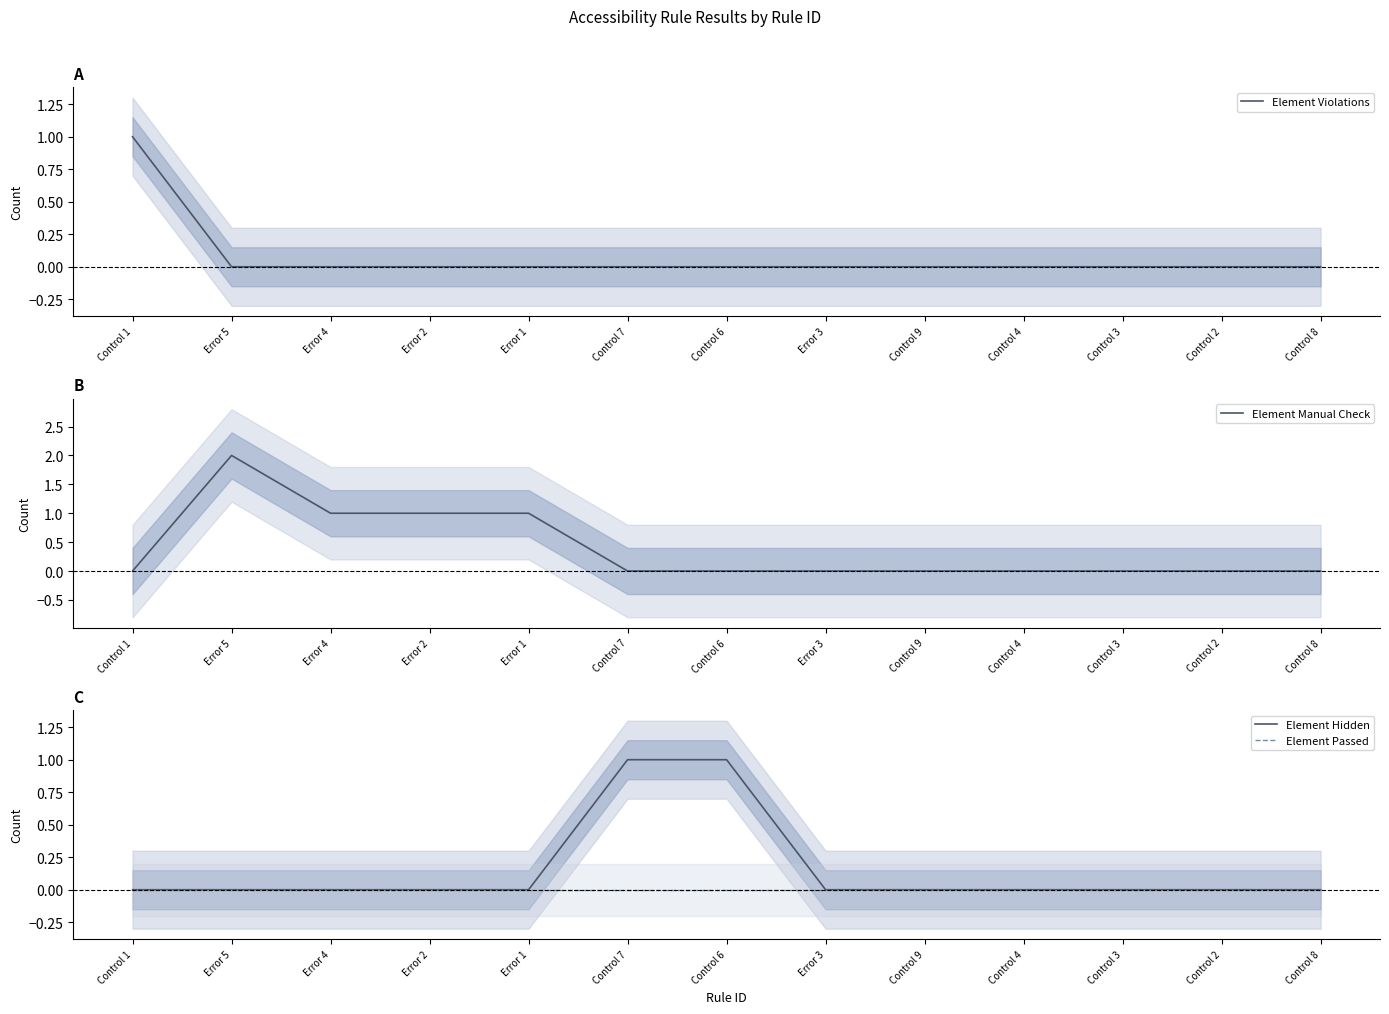

True or false: Element Violations and Element Passed intersect in this chart.

False